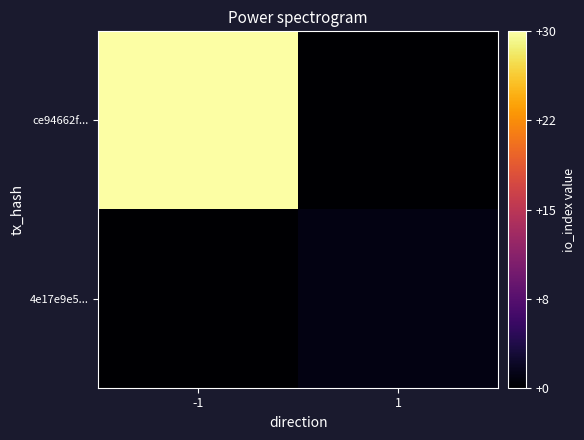

What is the maximum value shown in the chart?

30